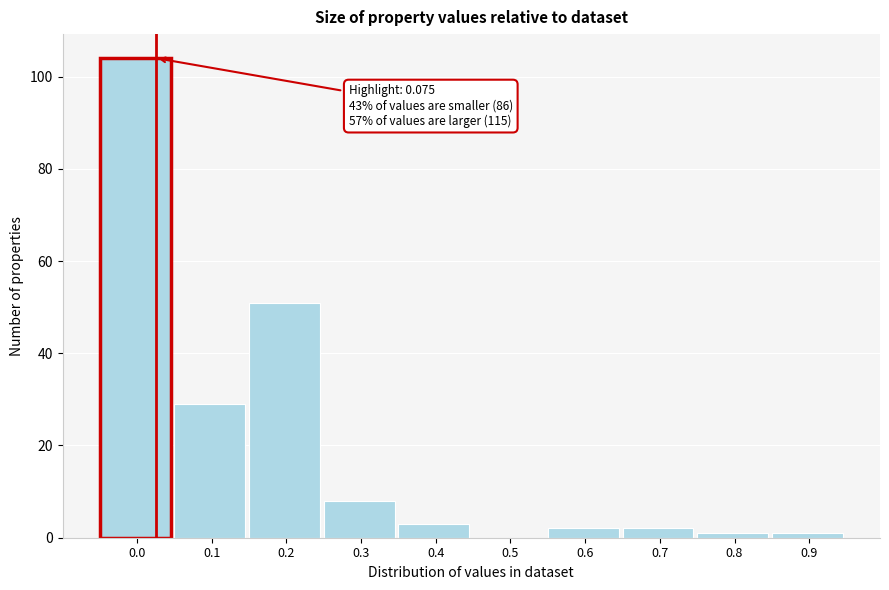

Reading right to left, list all the values displayed in this chart.

0.9=1	0.8=1	0.7=2	0.6=2	0.5=0	0.4=3	0.3=8	0.2=51	0.1=29	0.0=104